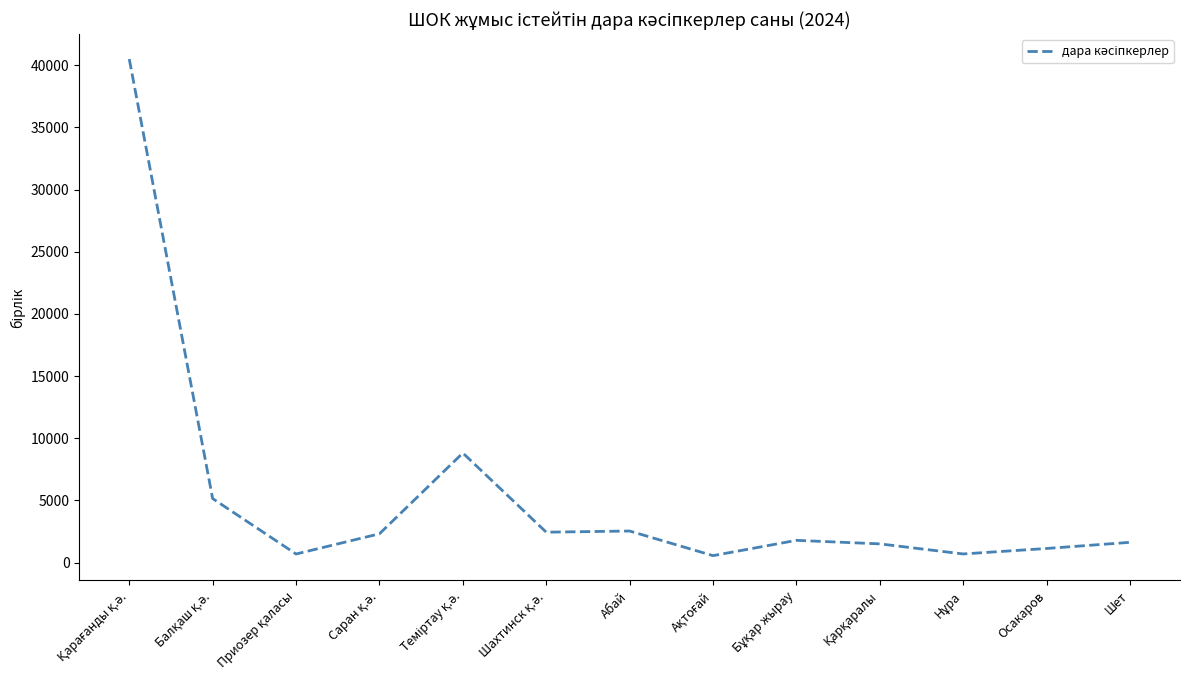

How many values are below 1790?

6